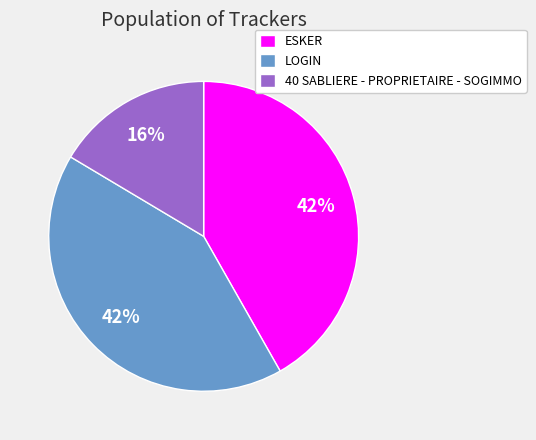

To the nearest percent, what percentage of the pie is LOGIN?

42%